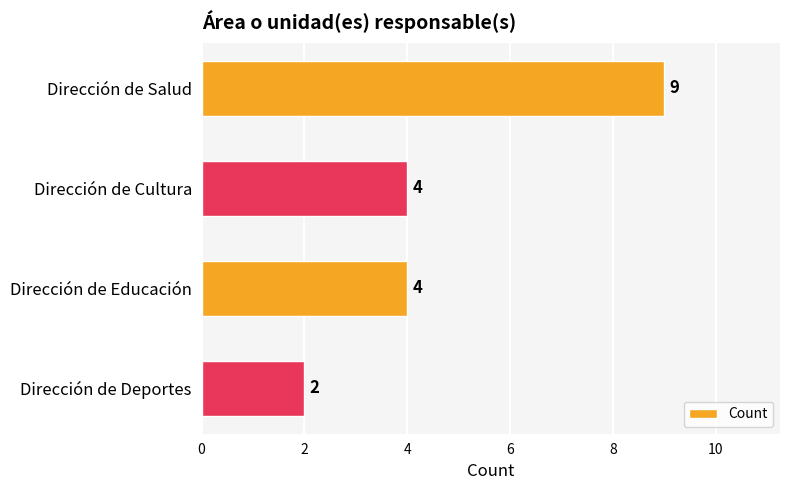

What is the difference between the maximum and minimum values?

7